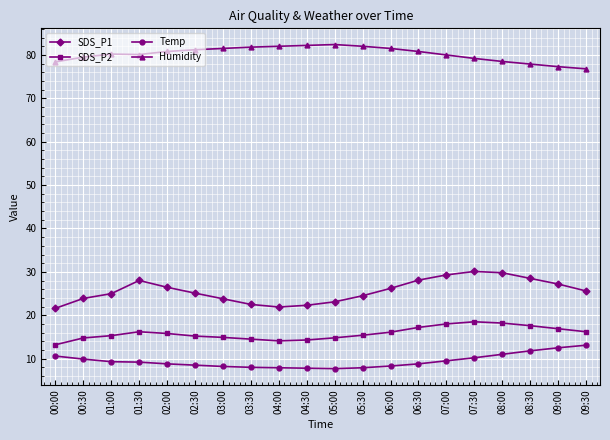

True or false: Humidity has more than 1 points higher than both neighbors.

True